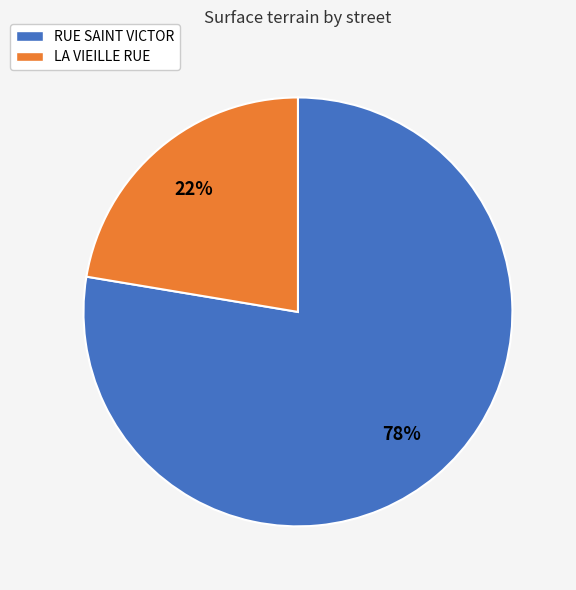

Approximately how many times larger is the value at RUE SAINT VICTOR compared to LA VIEILLE RUE?

3.5